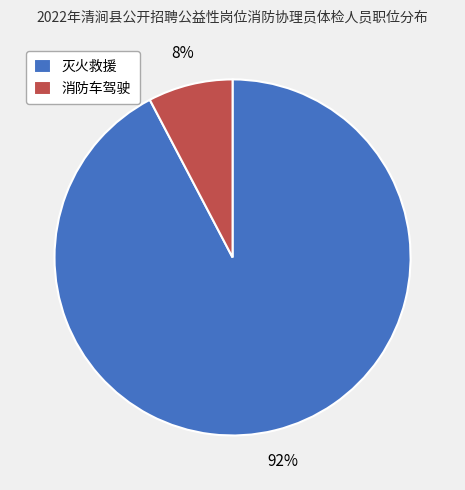

The 消防车驾驶 slice represents 8% of the pie. True or false?

True